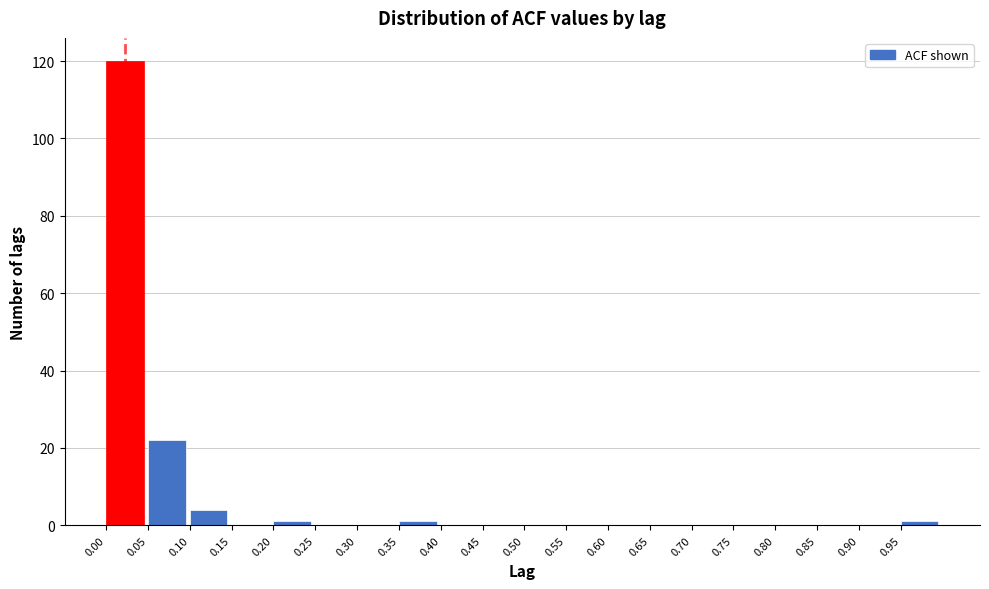

How tall is the bar that spans 0.10 to 0.15 on the x-axis? The values are not printed on the chart, so give them approximately, as read against the axis.

4